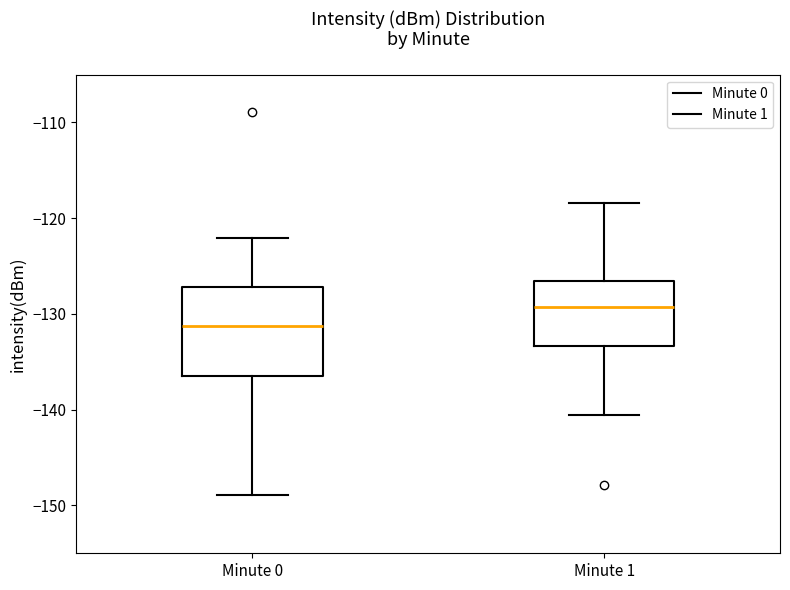

Which box's median line is the highest?

Minute 1